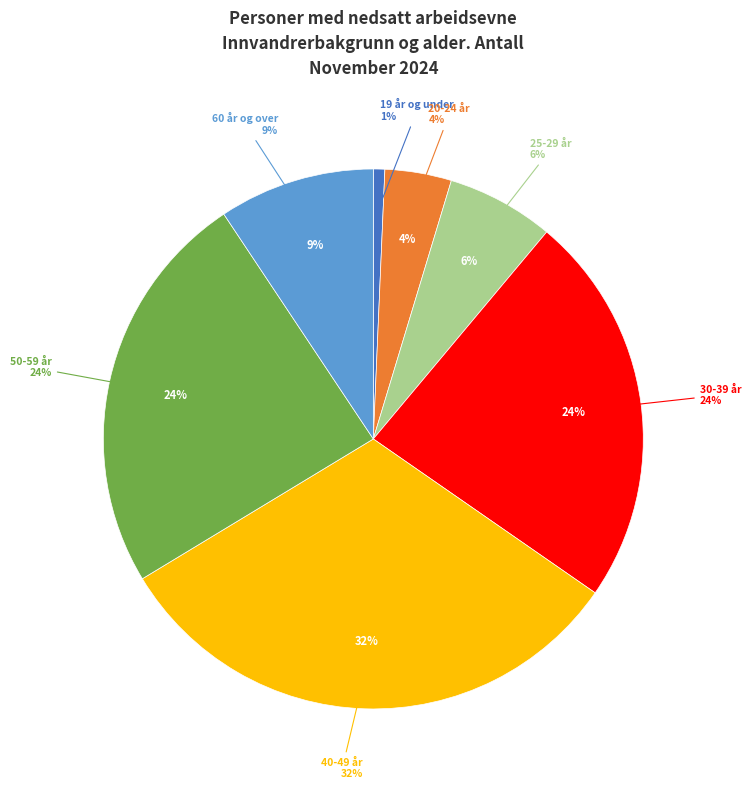

Between 20-24 år and 19 år og under, which is larger?

20-24 år